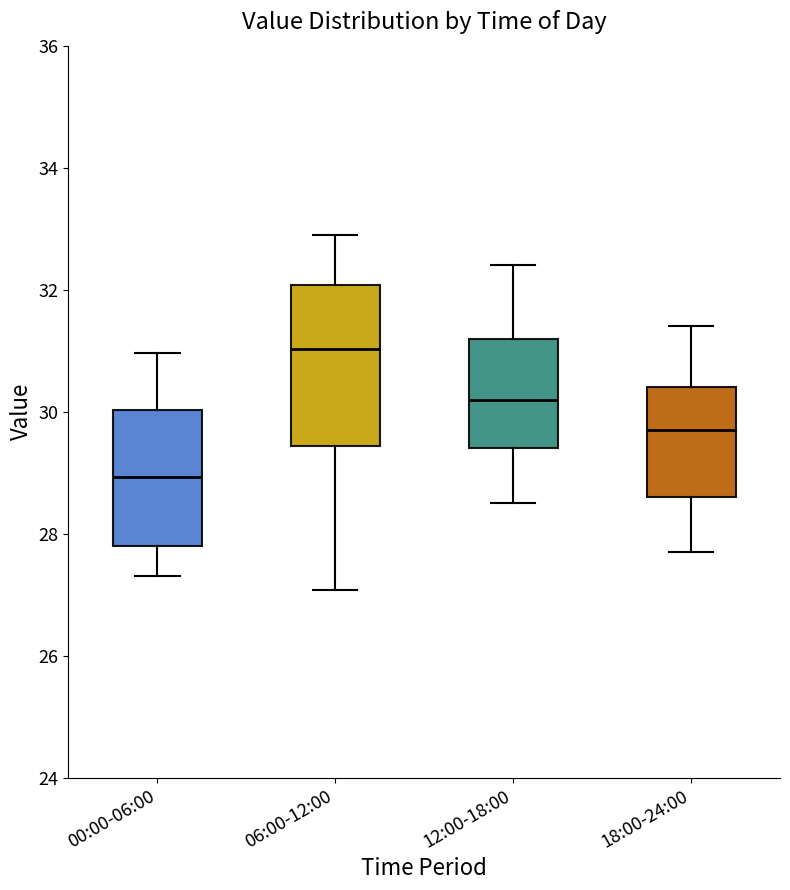

Which box has the highest median line?

06:00-12:00